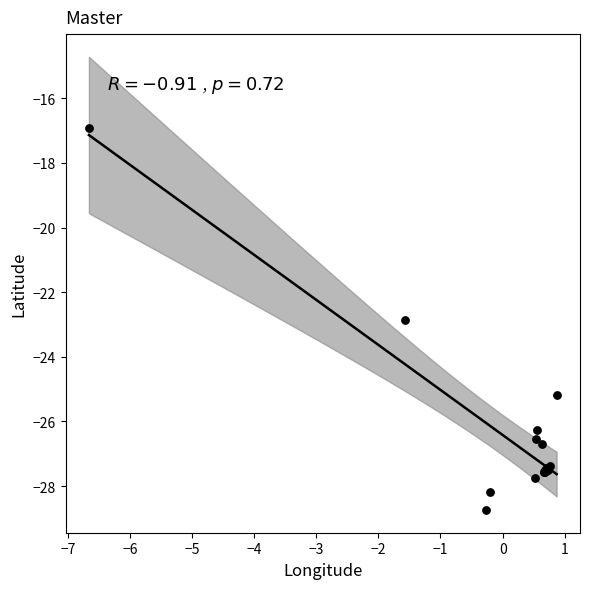

What Y value in the scatter plot is closest to -22?

-22.8